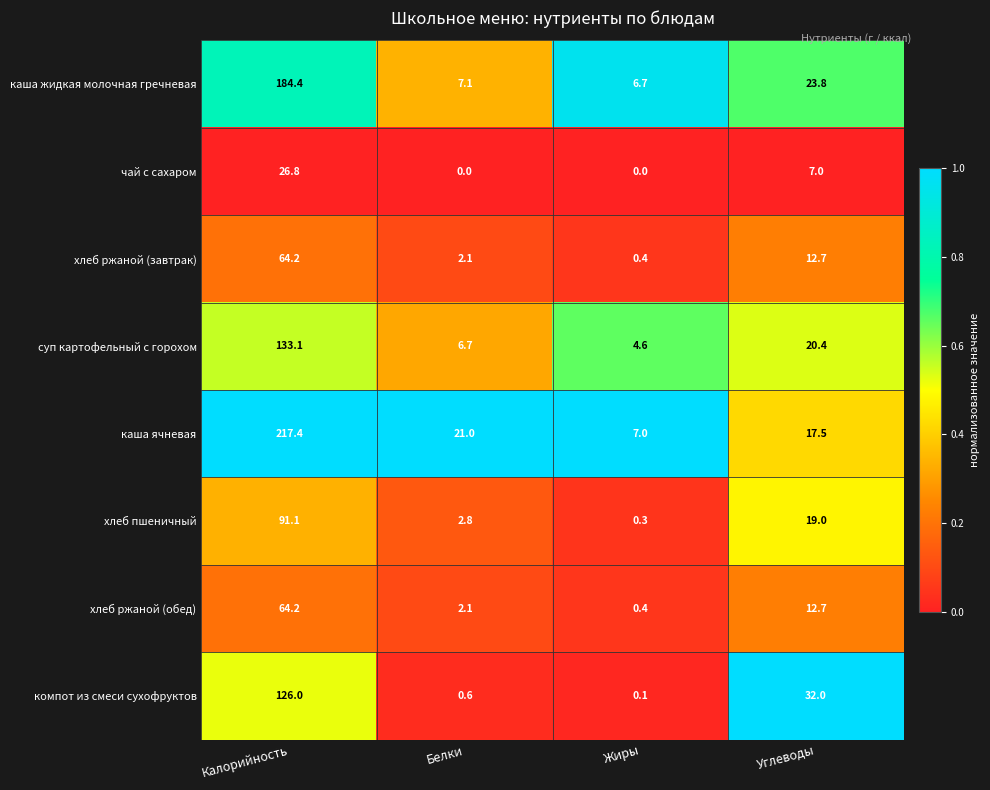

How many data points does each series have?

4